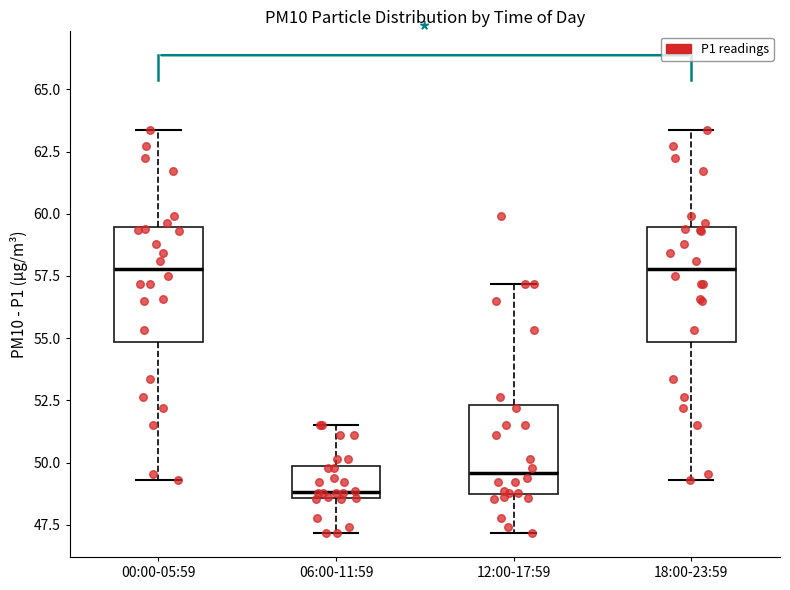

Reading left to right, transcribe this box plot: for each box, give where its median line is, the range the box spans, and where its two whiskers end, as read against the y-axis. The values are not printed on the chart, so give them approximately, as read against the axis.

00:00-05:59: median 58.0, box 55.0 to 59.5, whiskers 49.5 to 63.5
06:00-11:59: median 49.0, box 48.5 to 50.0, whiskers 47.0 to 51.5
12:00-17:59: median 49.5, box 49.0 to 52.5, whiskers 47.0 to 57.0
18:00-23:59: median 58.0, box 55.0 to 59.5, whiskers 49.5 to 63.5